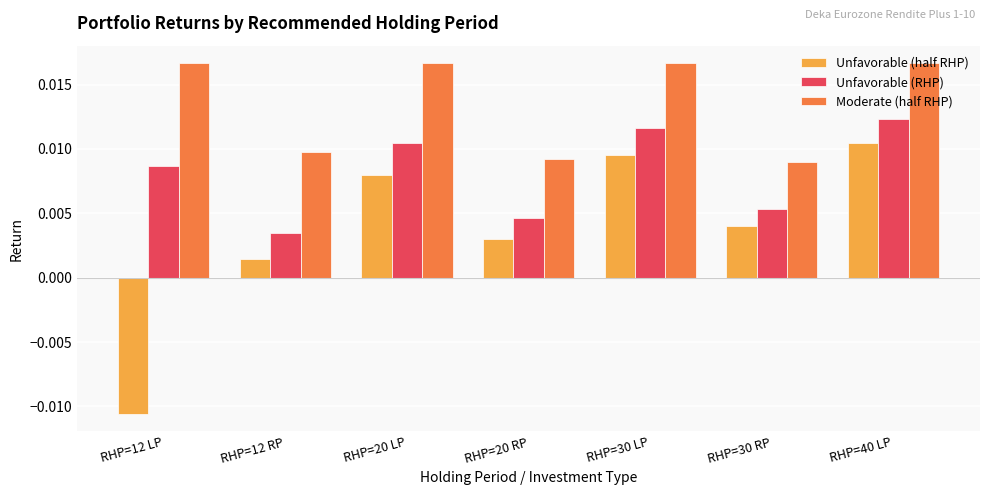

What is the sum of all Moderate (half RHP) values?

0.1